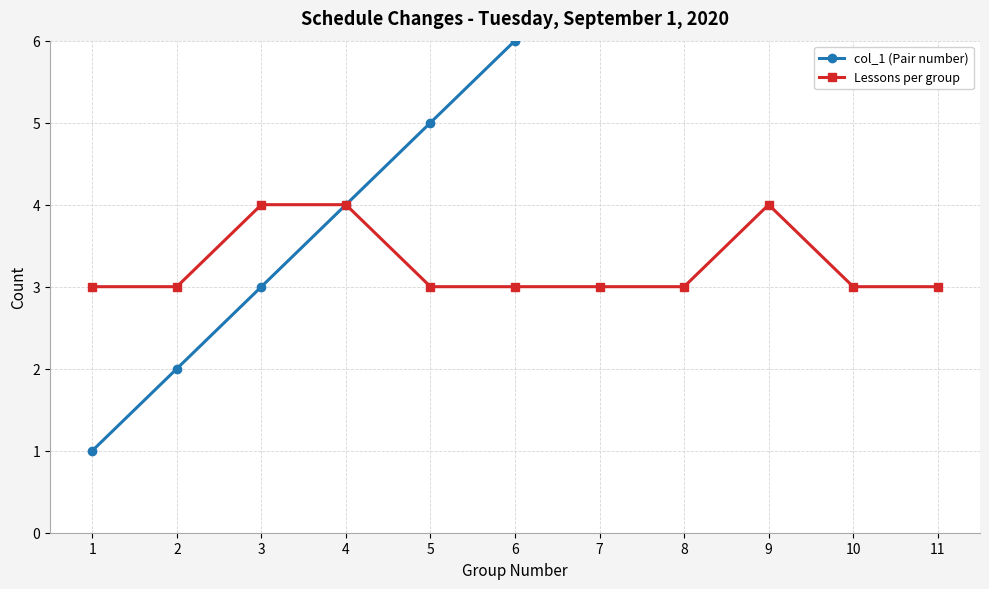

True or false: Lessons per group and col_1 (Pair number) intersect in this chart.

False